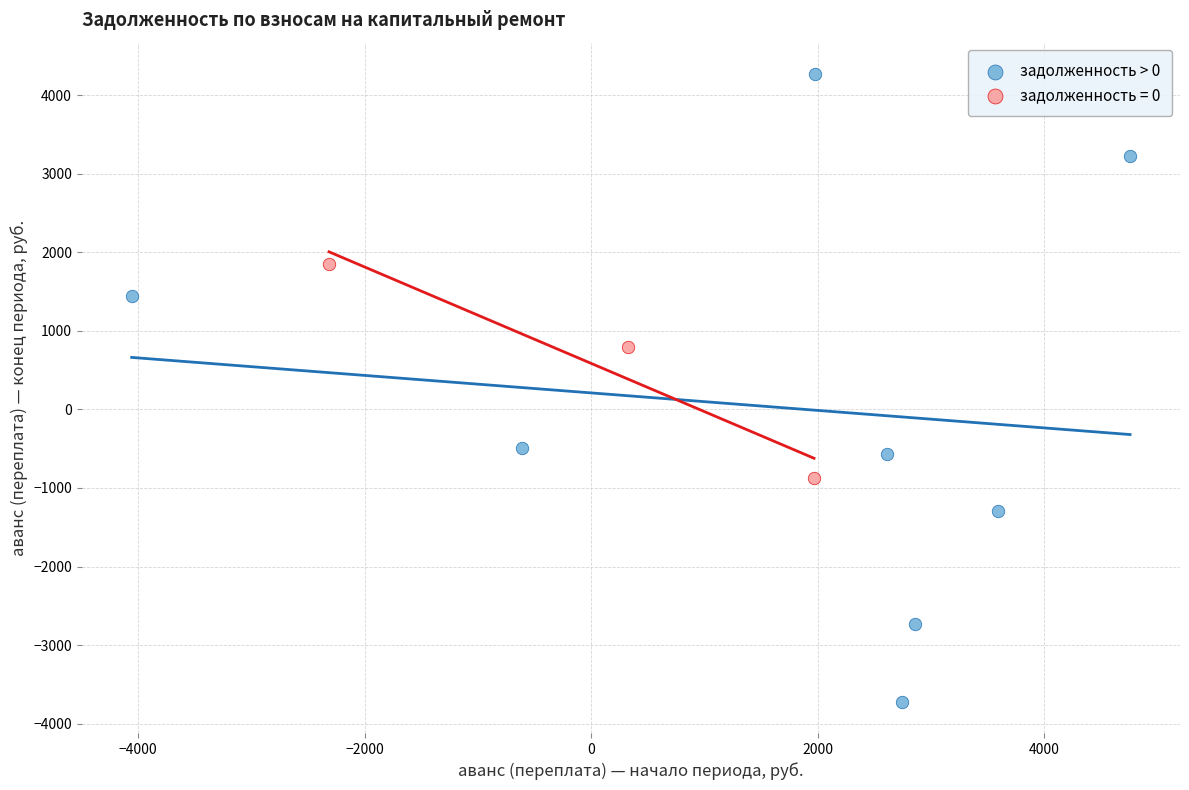

Which series reaches the maximum Y coordinate?

задолженность > 0